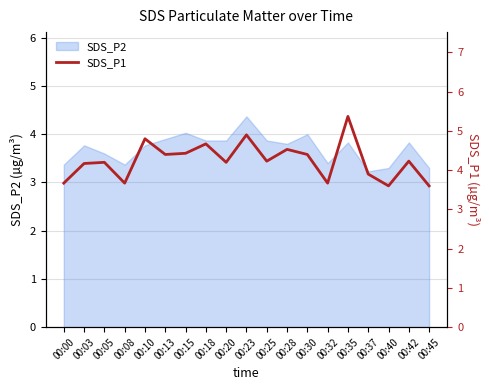

What is the difference between the values at 00:45 and 00:20?

0.6